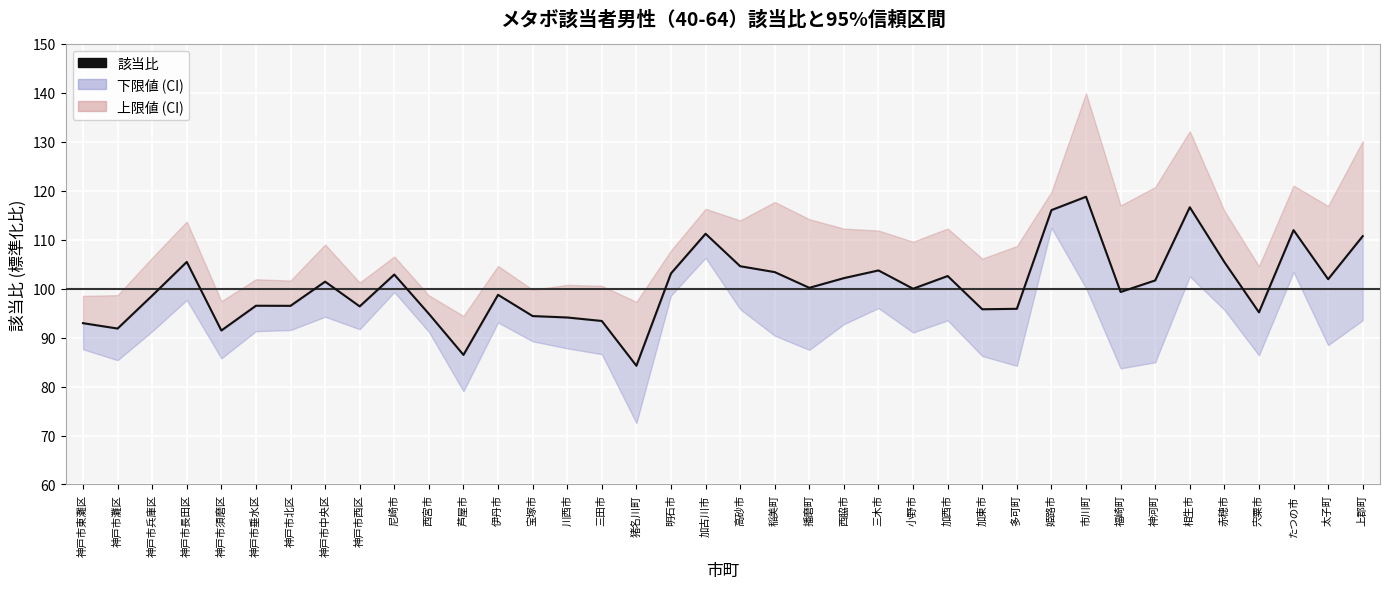

Approximately how many times larger is the value at 神戸市長田区 compared to 三田市?

1.1